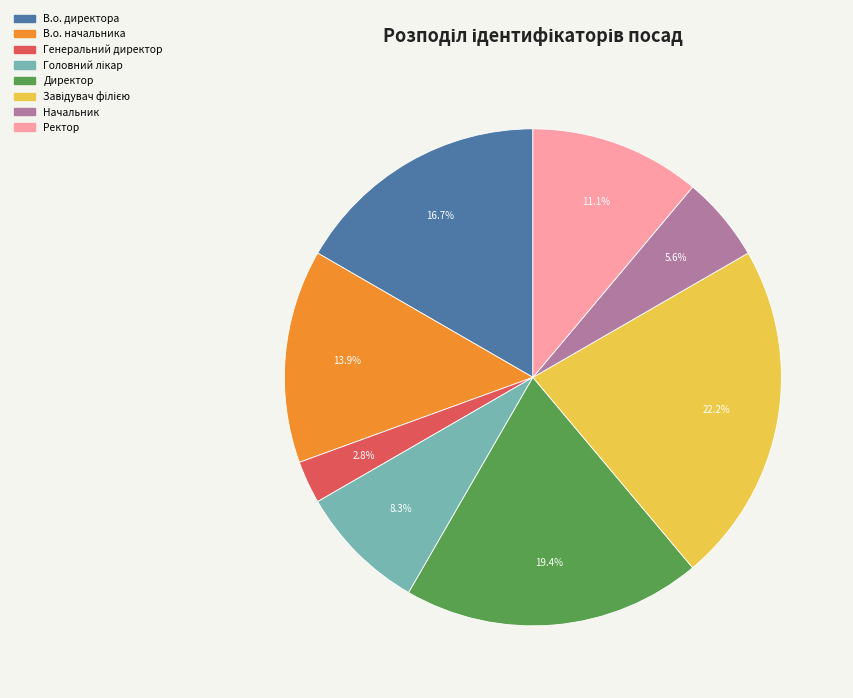

Is there any slice that represents more than half of the pie?

No